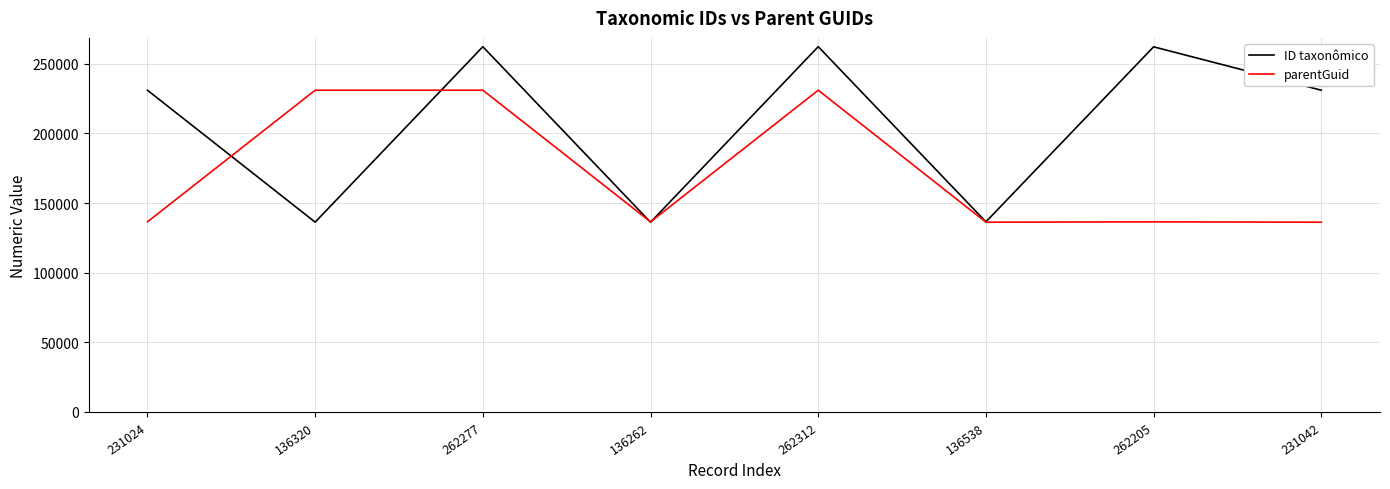

What is the approximate value of parentGuid at 136538, to the nearest 10?

136260